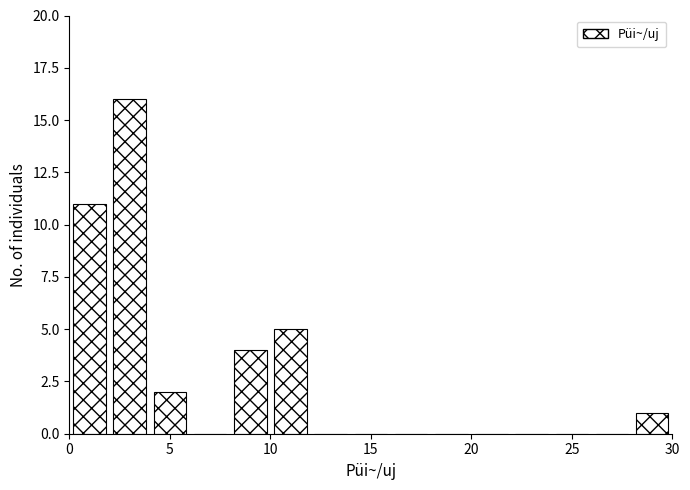

Reading left to right, transcribe this chart: for each bar, give the range it covers on the x-axis and its height. The values are not printed on the chart, so give them approximately, as read against the axis.

0 to 2: 11
2 to 4: 16
4 to 6: 2
6 to 8: 0
8 to 10: 4
10 to 12: 5
12 to 14: 0
14 to 16: 0
16 to 18: 0
18 to 20: 0
20 to 22: 0
22 to 24: 0
24 to 26: 0
26 to 28: 0
28 to 30: 1